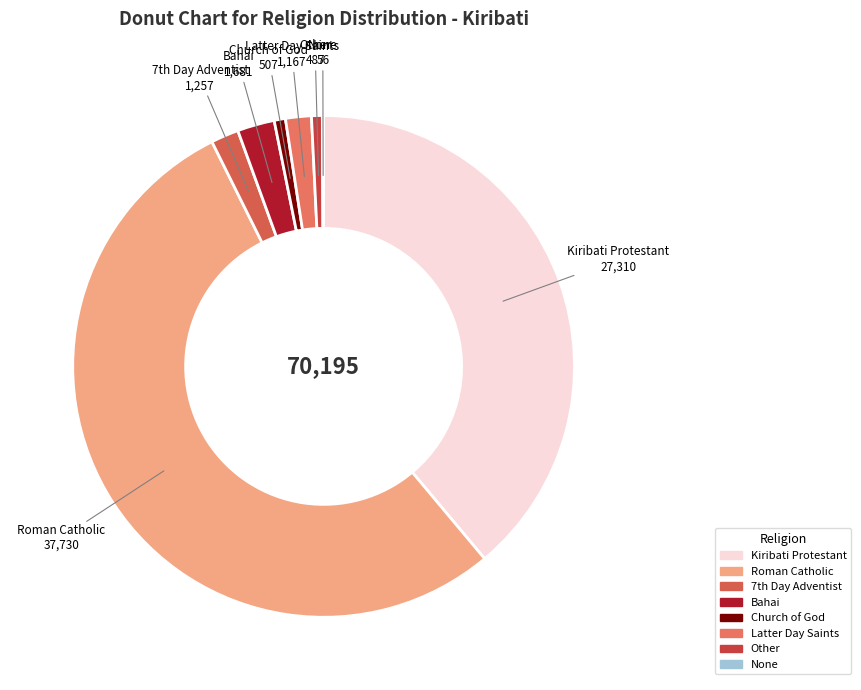

What is the ratio of the value at Roman Catholic to the value at Church of God?

74.4